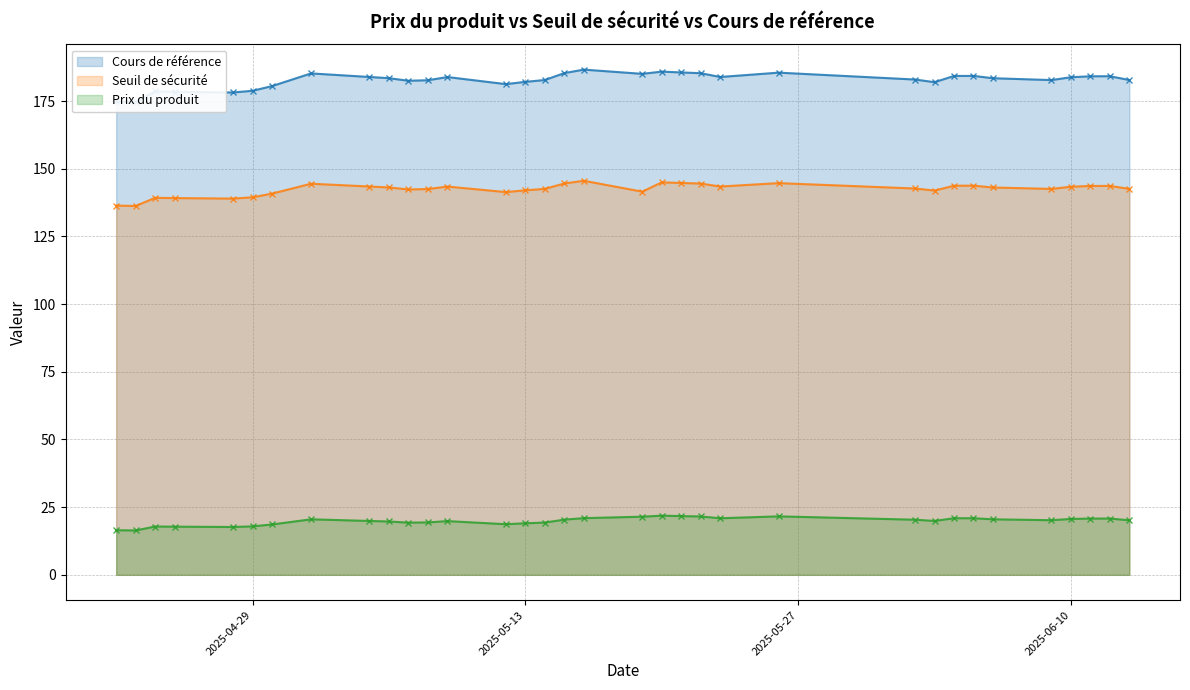

How many lines are shown in the chart?

3